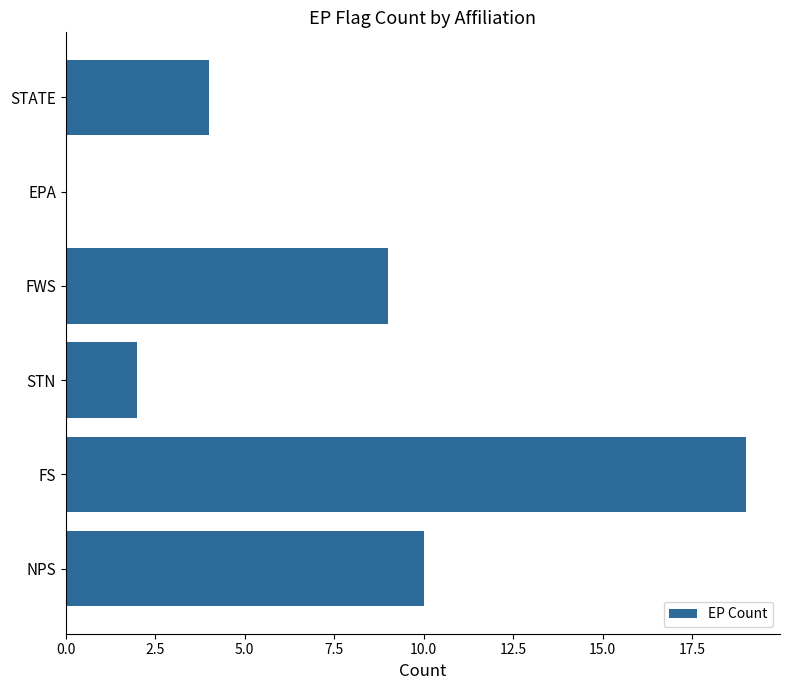

Reading top to bottom, what are all the values shown in this chart?

STATE=4	EPA=0	FWS=9	STN=2	FS=19	NPS=10